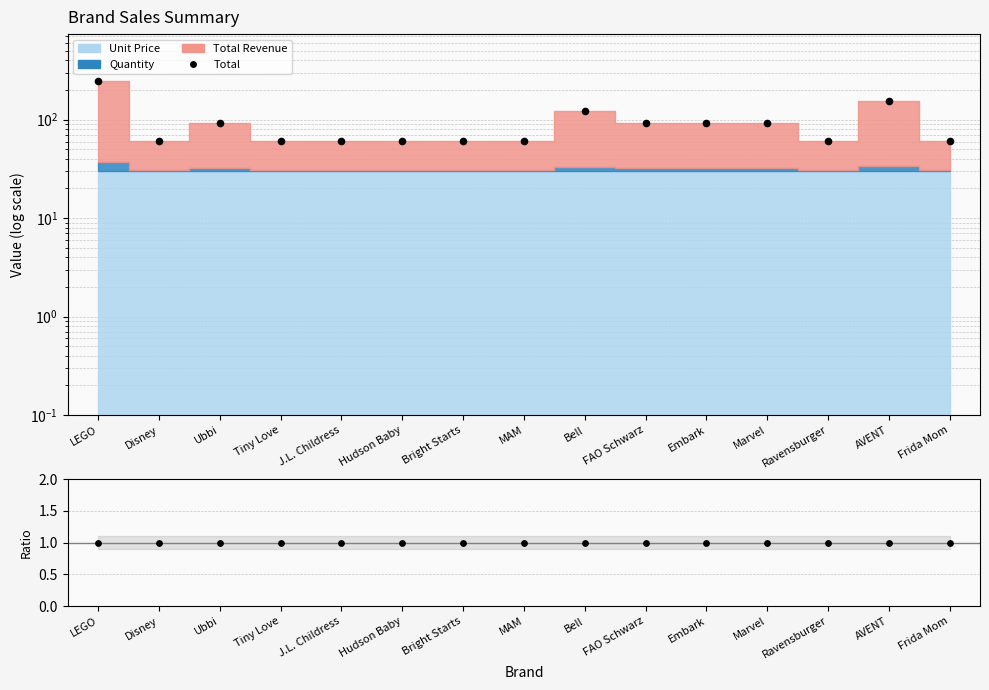

Is the value of Total at FAO Schwarz greater than the value of Ratio at AVENT?

Yes